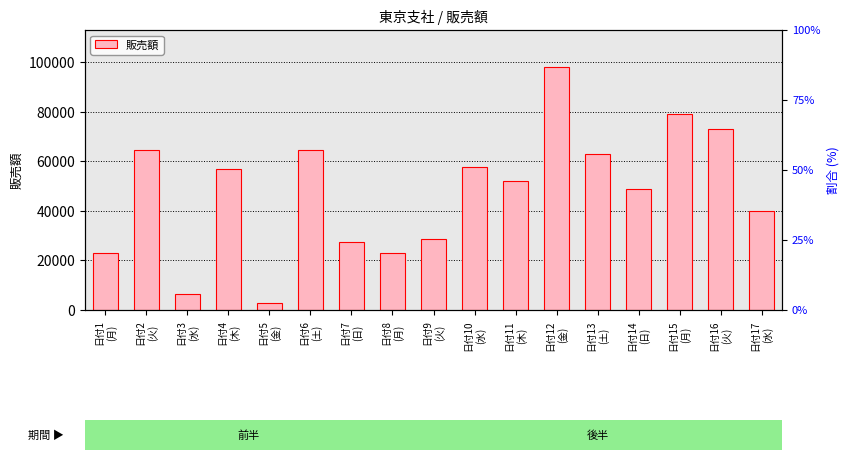

List the labels in order of value, largest first.

日付12
(金), 日付15
(月), 日付16
(火), 日付2
(火), 日付6
(土), 日付13
(土), 日付10
(水), 日付4
(木), 日付11
(木), 日付14
(日), 日付17
(水), 日付9
(火), 日付7
(日), 日付8
(月), 日付1
(月), 日付3
(水), 日付5
(金)